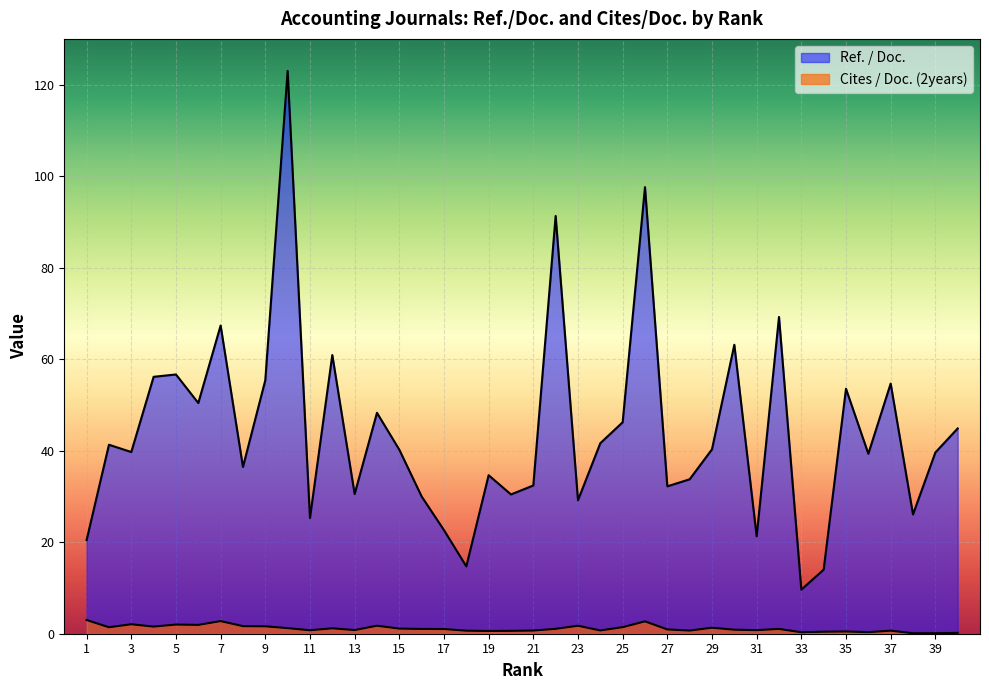

Which series has the largest total across all categories?

Ref. / Doc.